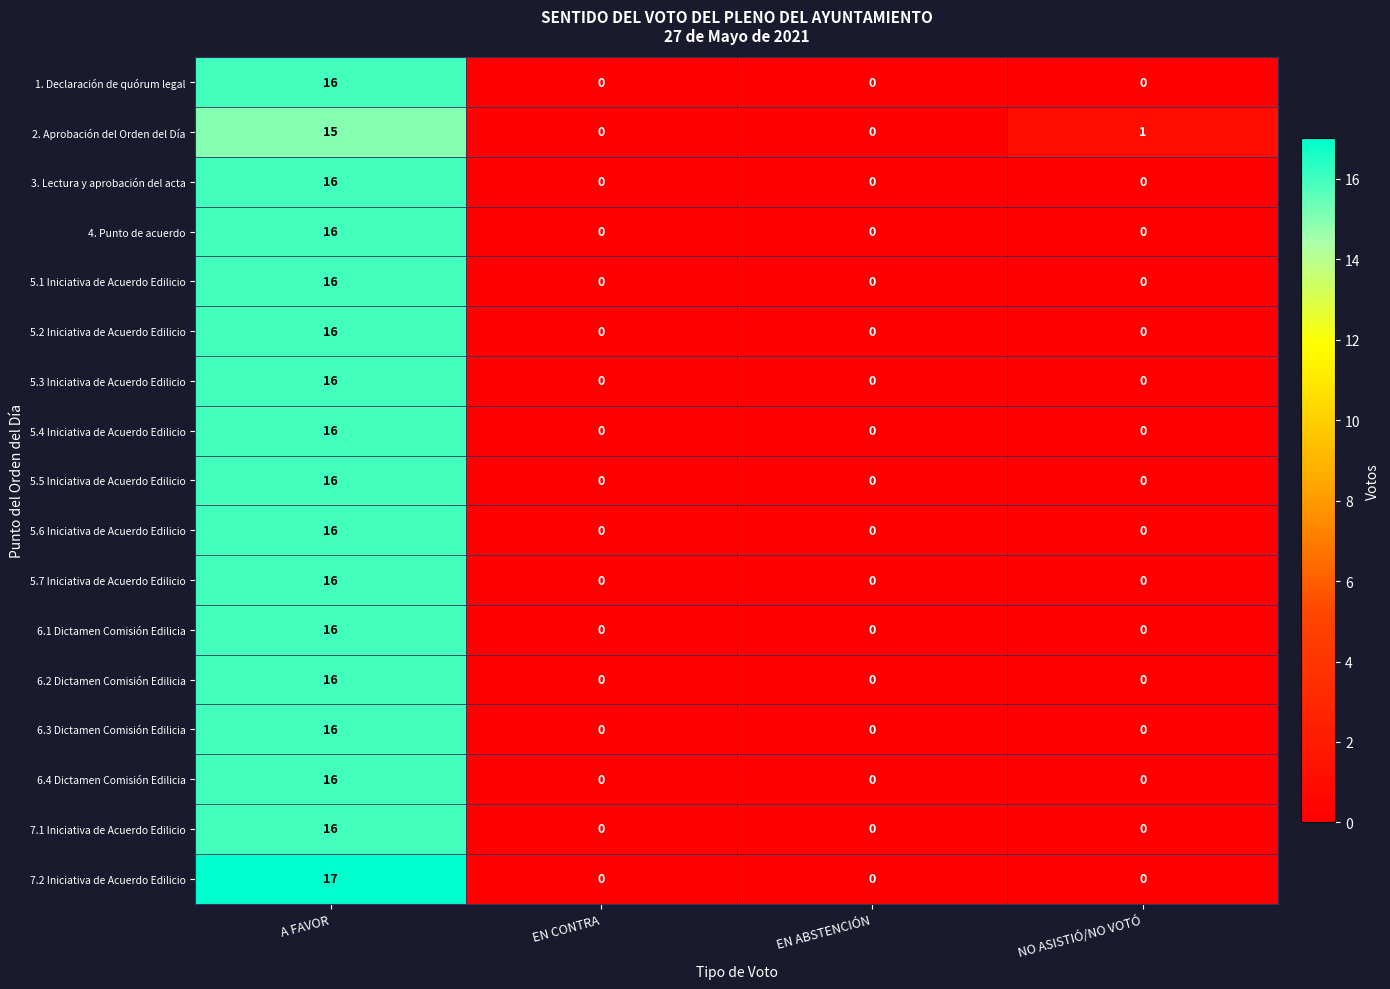

What is the maximum value shown in the chart?

17